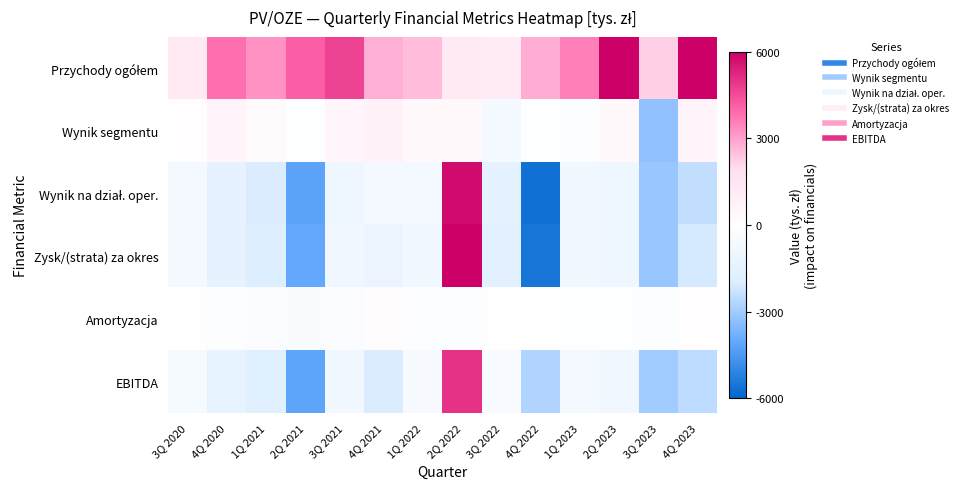

At which category is the sum across all series the highest?

2Q 2022